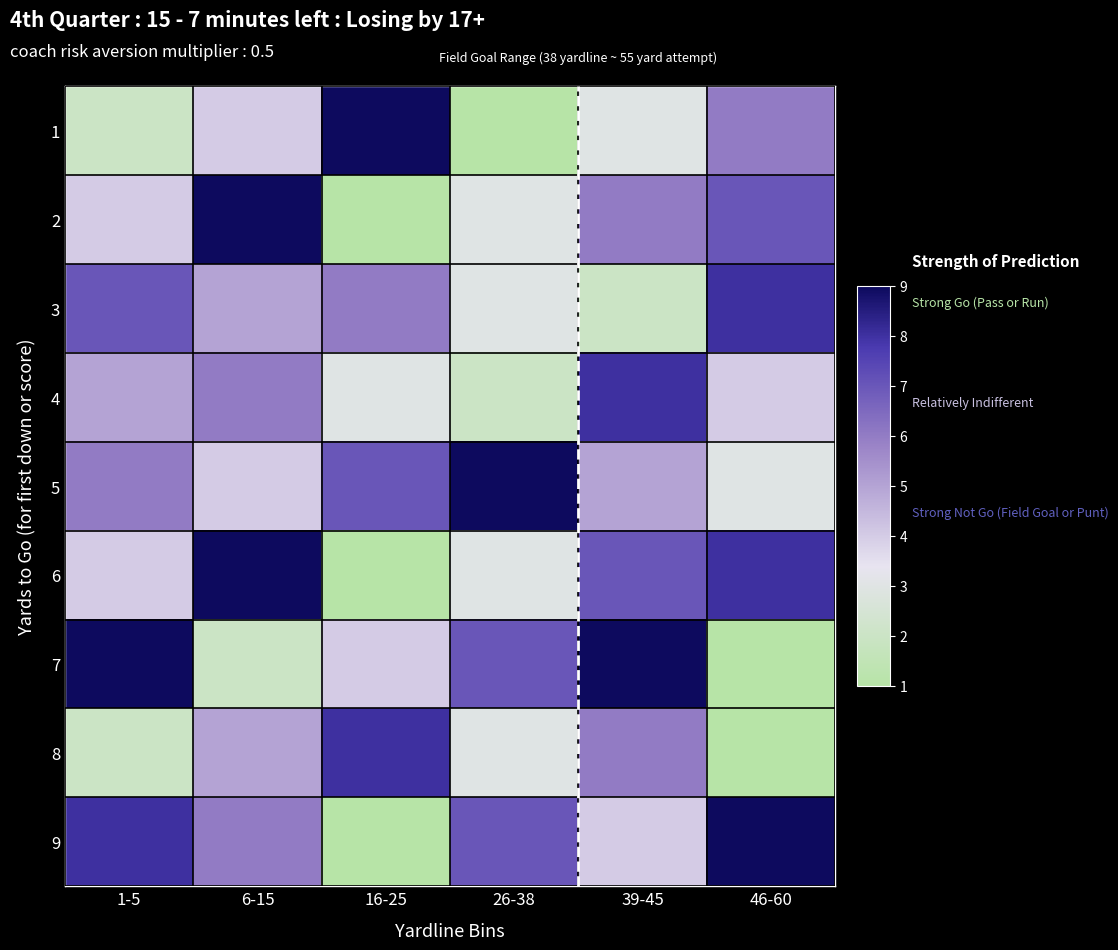

How many series are shown in this chart?

9